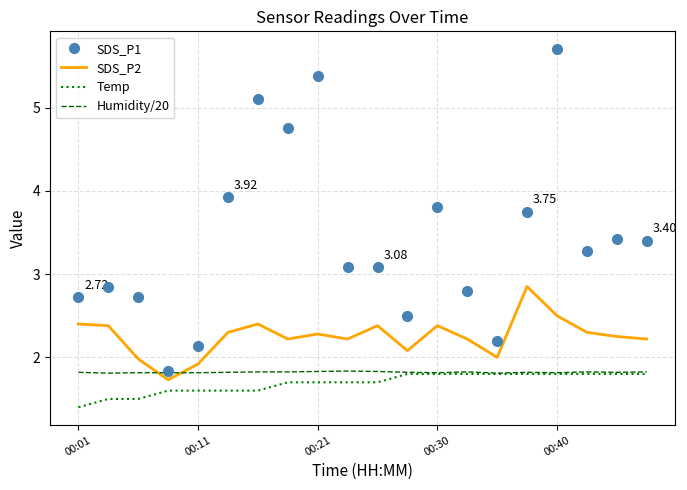

Which series has the largest range (max minus min)?

SDS_P1